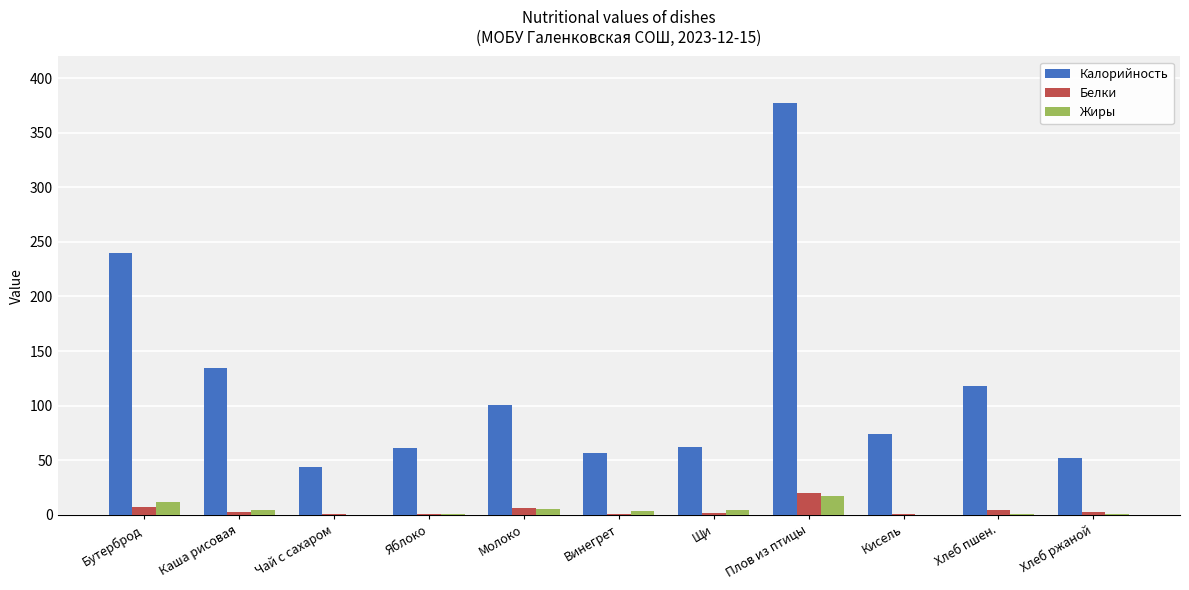

What is the sum of all Жиры values?

46.8